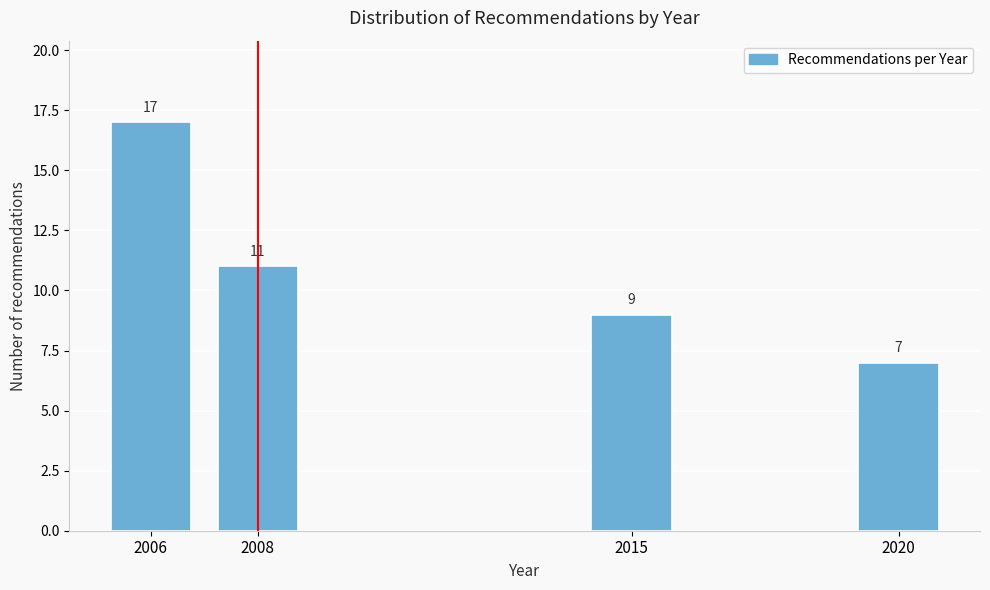

Reading left to right, extract all data points from this chart.

2006=17	2008=11	2015=9	2020=7